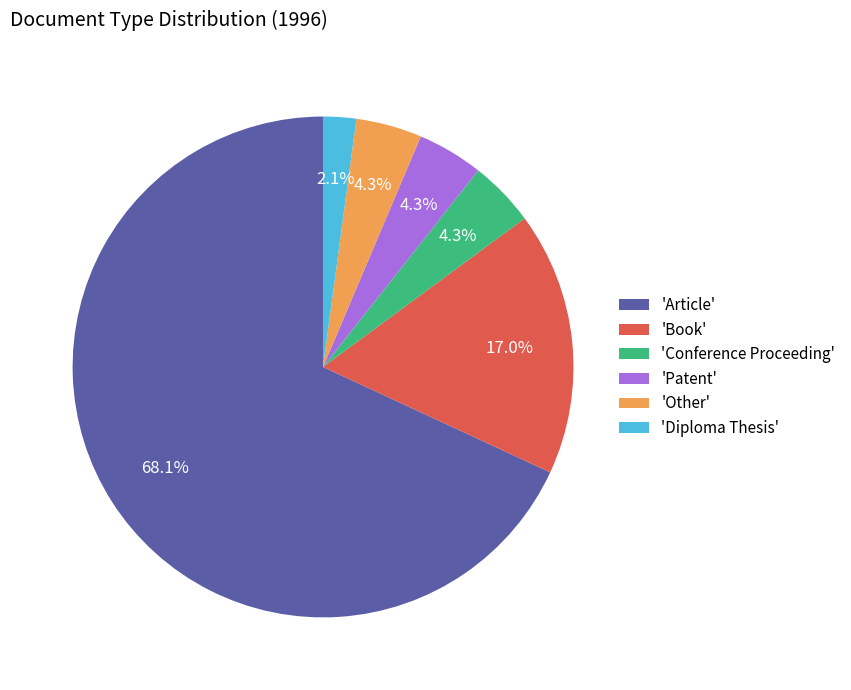

Between 'Article' and 'Patent', which is larger?

'Article'